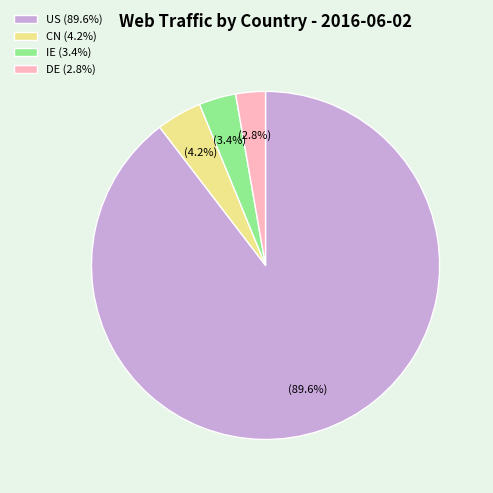

Which has a higher value, DE (2.8%) or US (89.6%)?

US (89.6%)